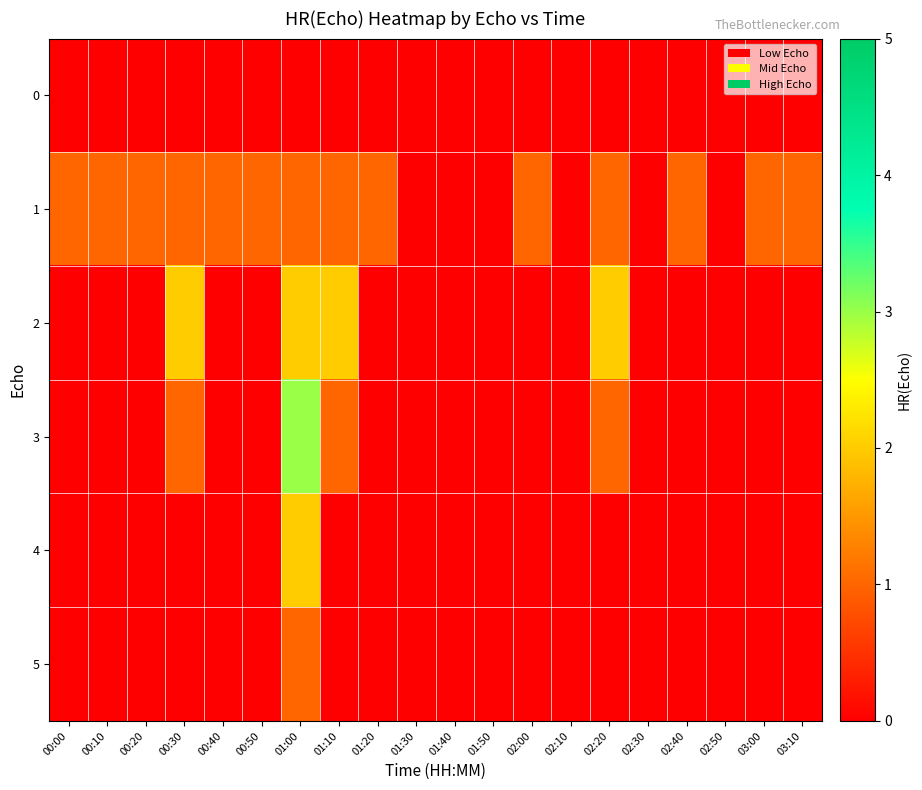

Rank the series by their maximum value, from highest to lowest.

3, 2, 4, 1, 5, 0